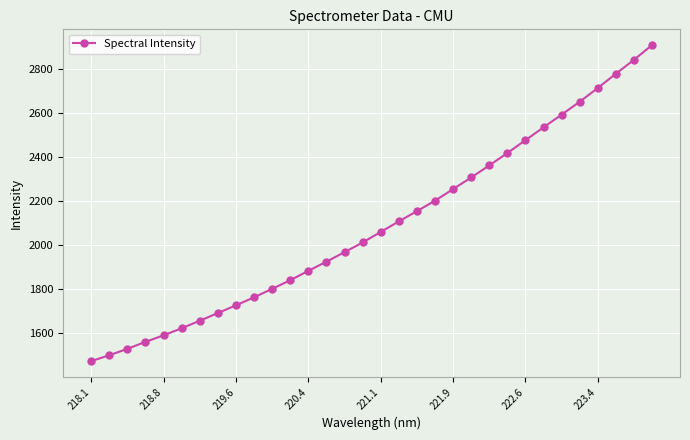

What is the smallest value displayed?

1474.3